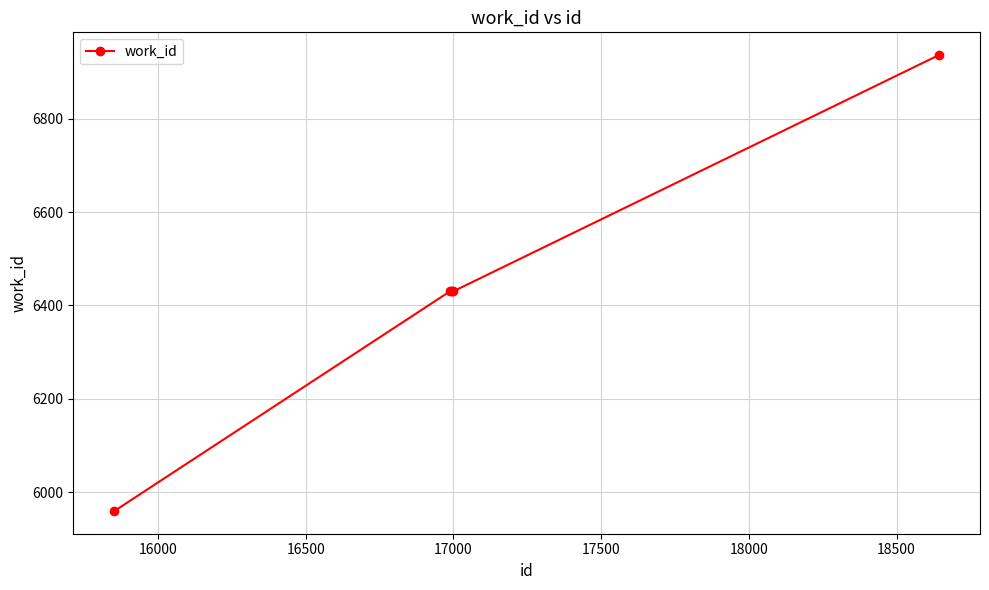

What is the value of the 5th point from the left?

6936